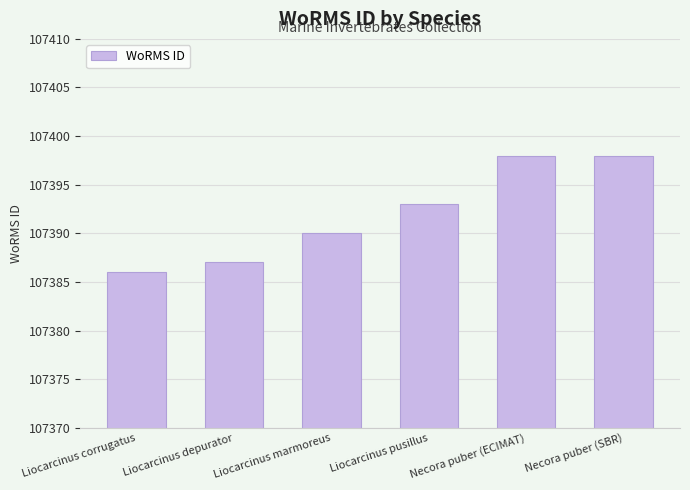

What is the value of the 6th bar from the left?

107398